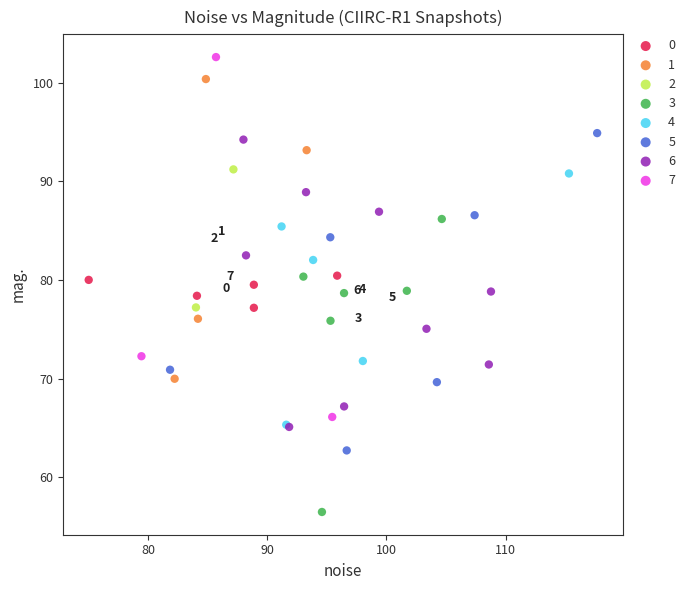

What are all the series names shown in the legend?

0, 1, 2, 3, 4, 5, 6, 7